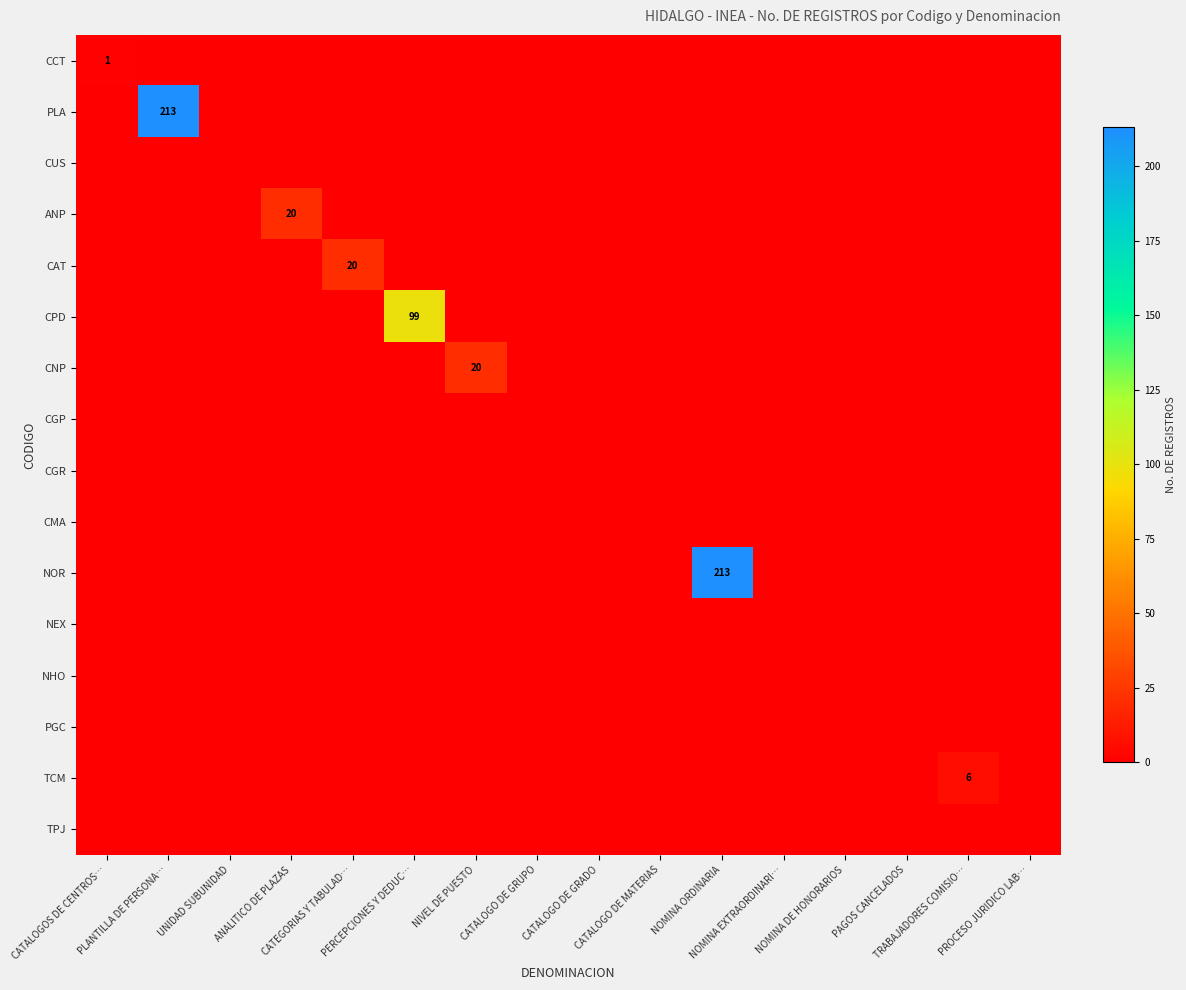

Count the number of categories in the chart.

16